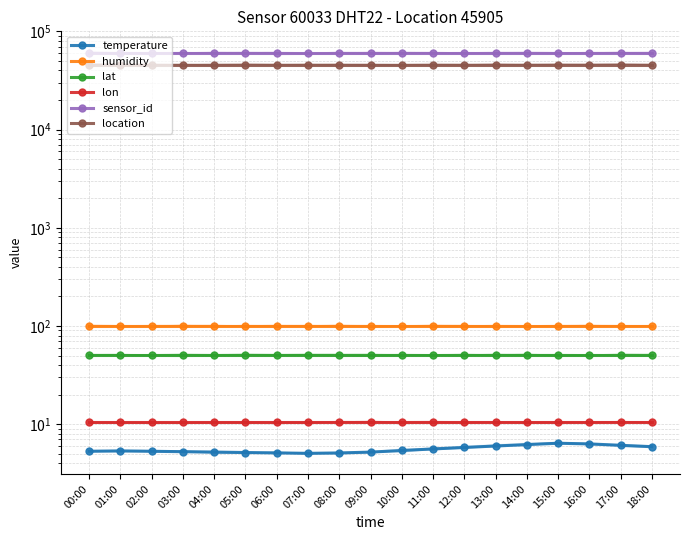

At how many categories does at least one series exceed 4014?

19